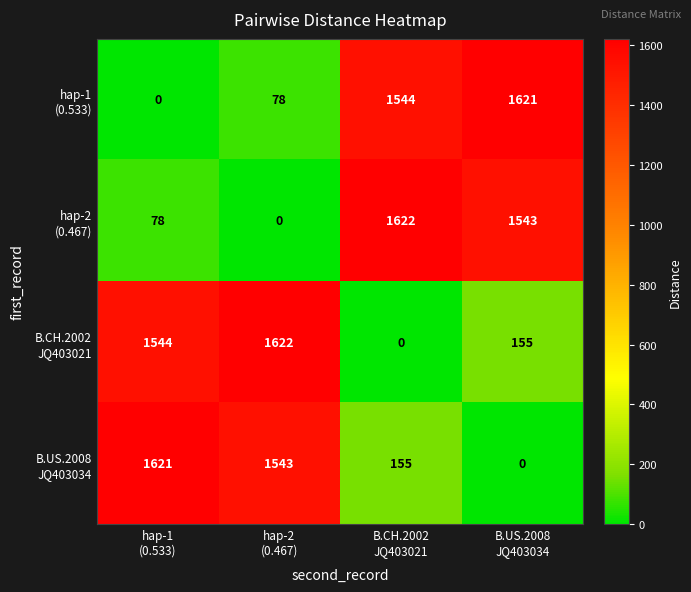

At how many categories does at least one series exceed 498?

4